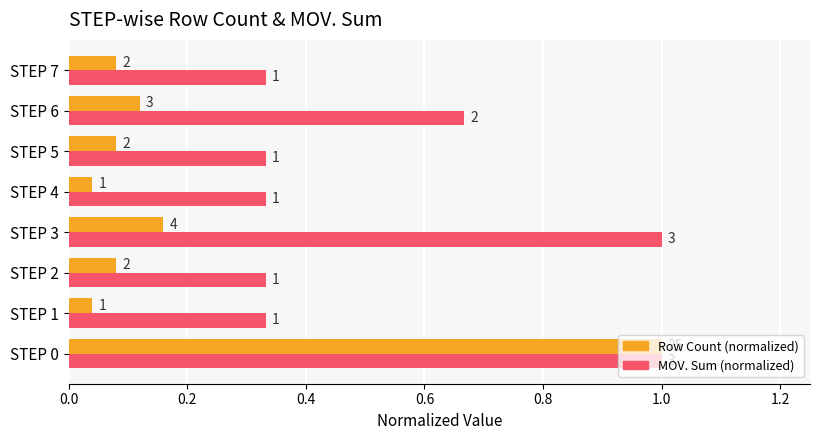

What are all the series names shown in the legend?

Row Count (normalized), MOV. Sum (normalized)